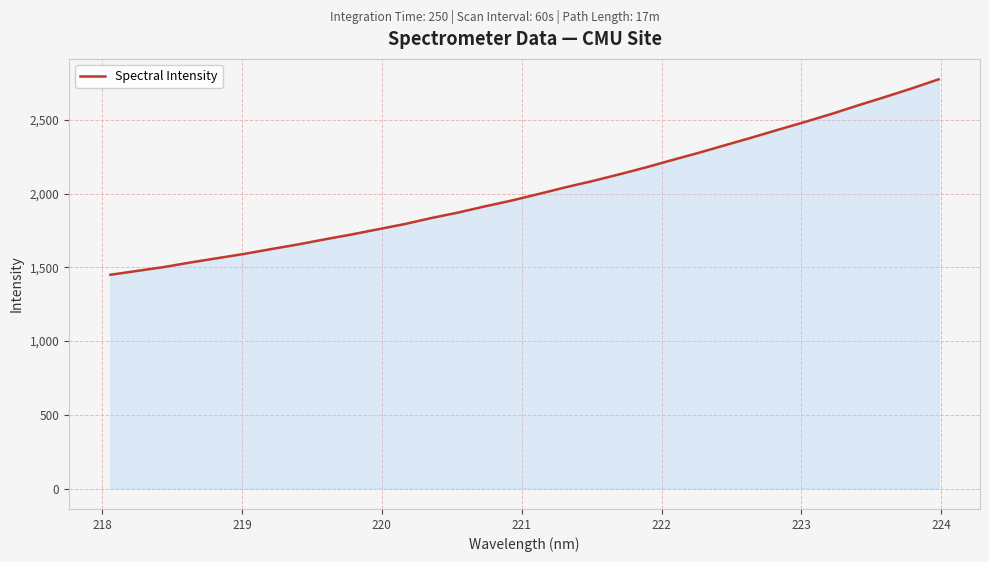

What is the difference between the maximum and minimum values?

1325.0